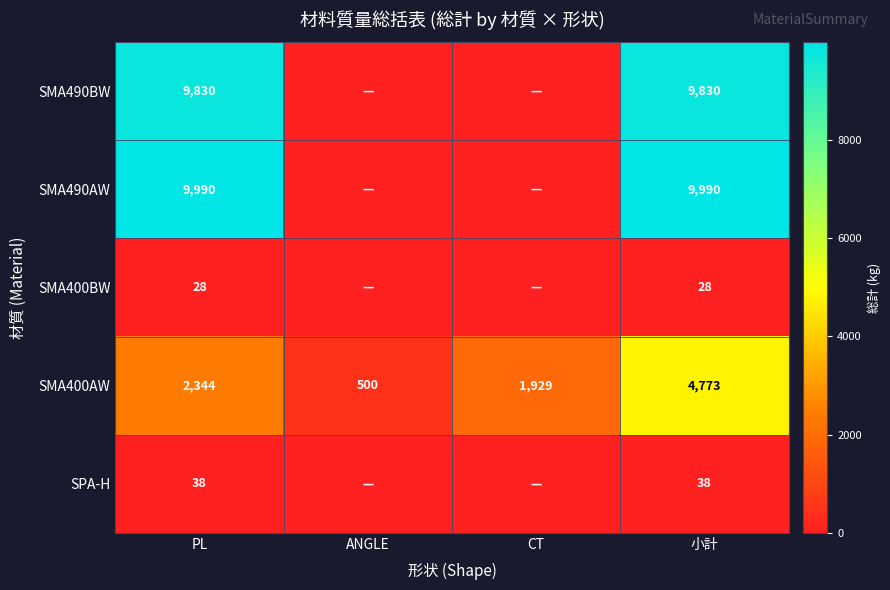

List the labels in order of SMA400AW value, smallest first.

ANGLE, CT, PL, 小計